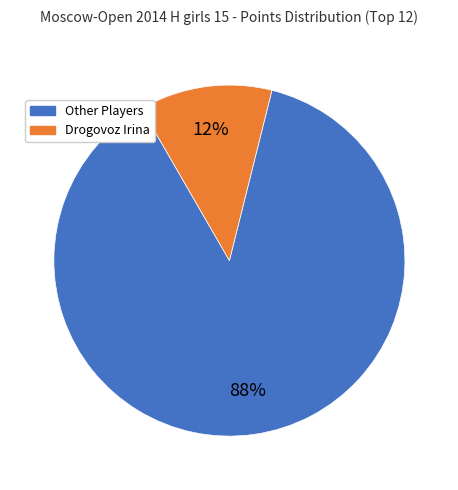

Is there a majority slice in this chart?

Yes